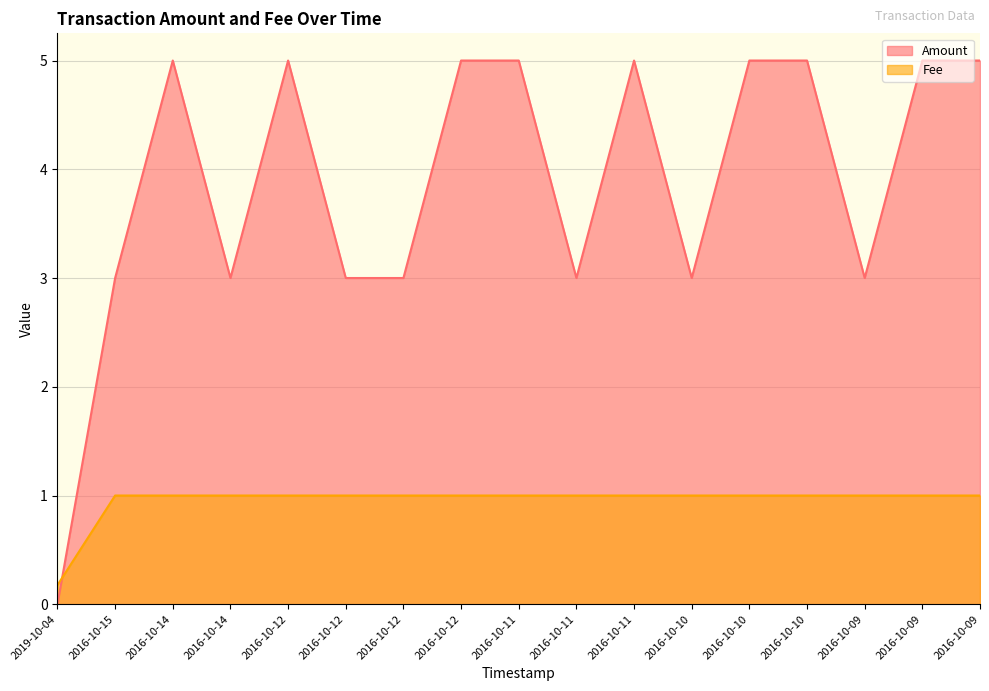

What is the difference between the maximum and minimum values in the Fee series?

0.8